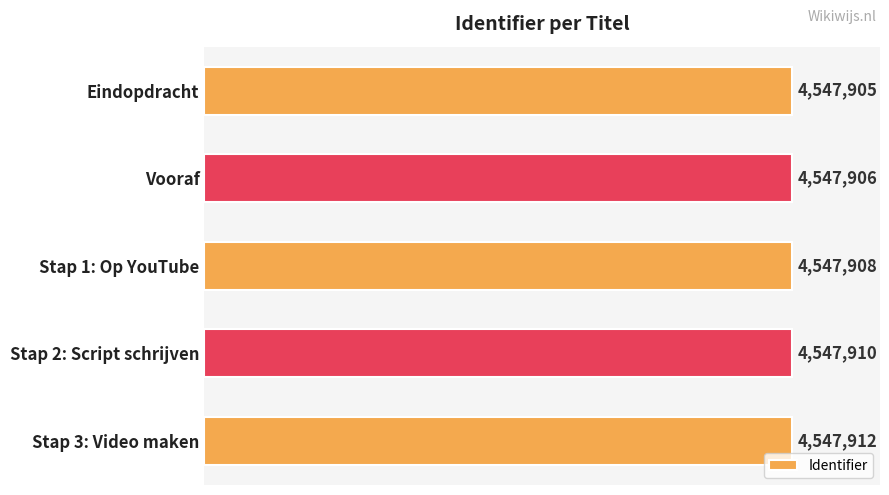

What is the minimum value shown in the chart?

4547905